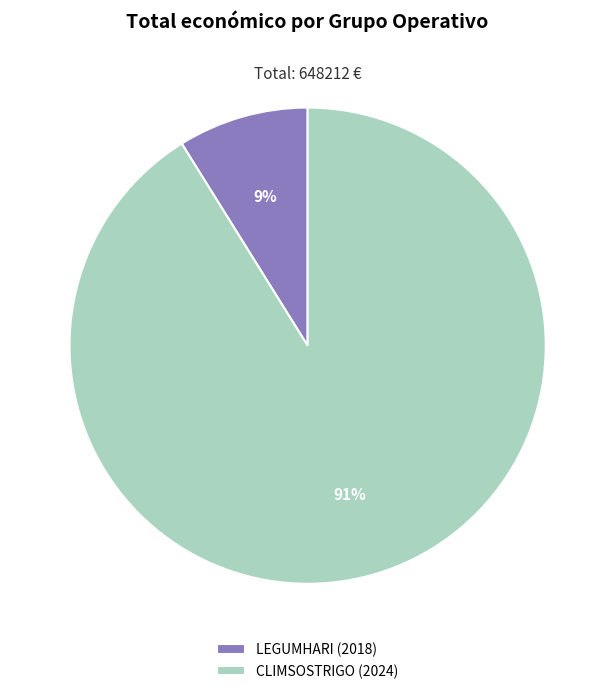

How many slices are in this pie chart?

2